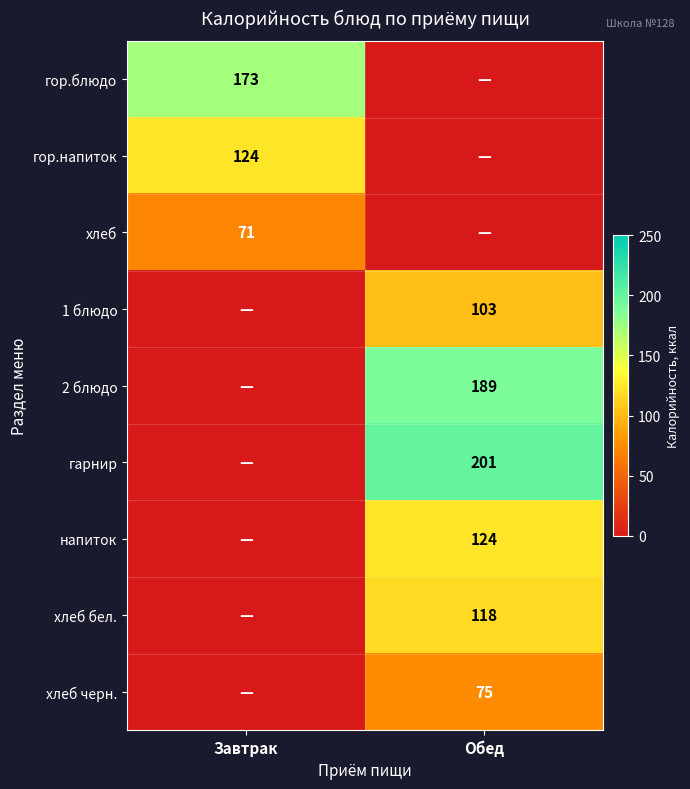

Which has a higher value, Завтрак or Обед?

Завтрак